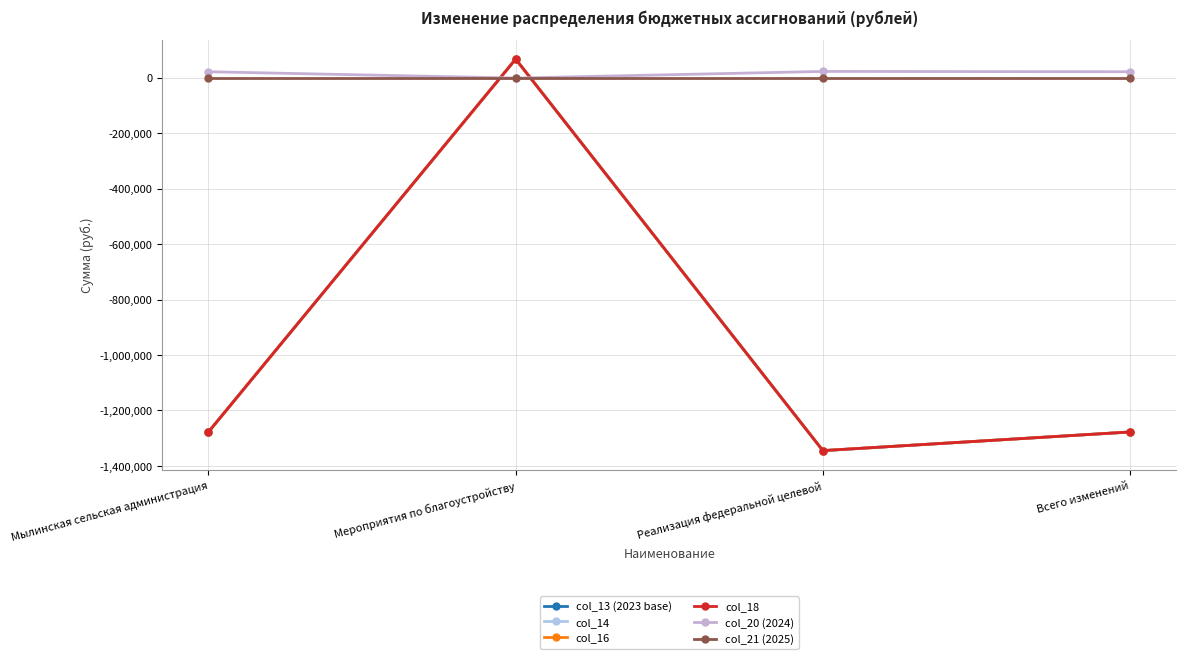

Does the chart have visible grid lines?

Yes